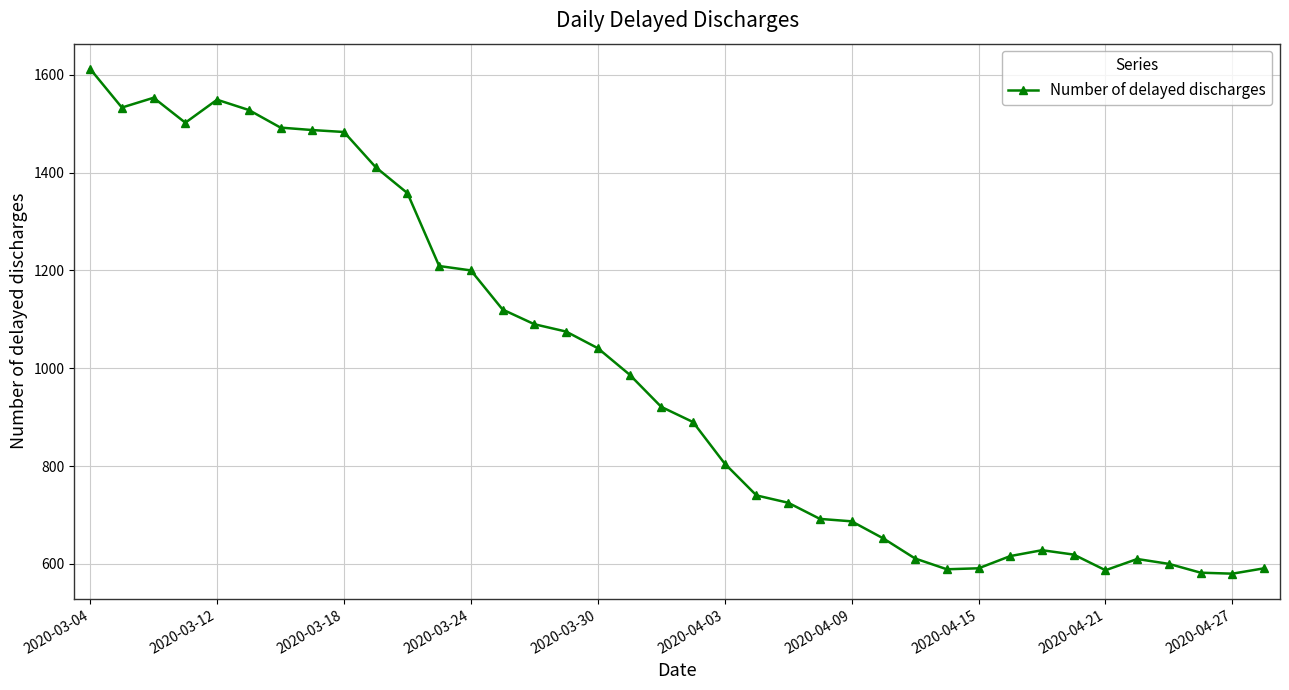

True or false: the data has more than 2 interior local peaks.

True